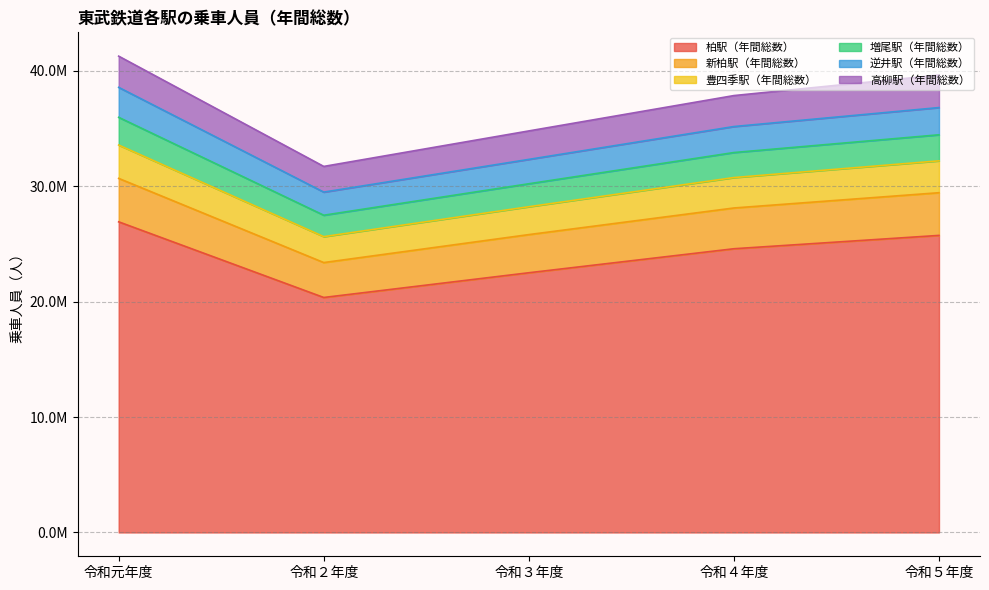

How many values in the 柏駅（年間総数） series are below 24582631?

2